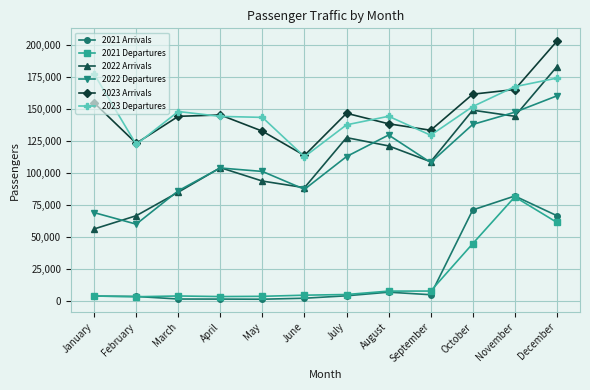

Which series has the widest spread of values?

2022 Arrivals